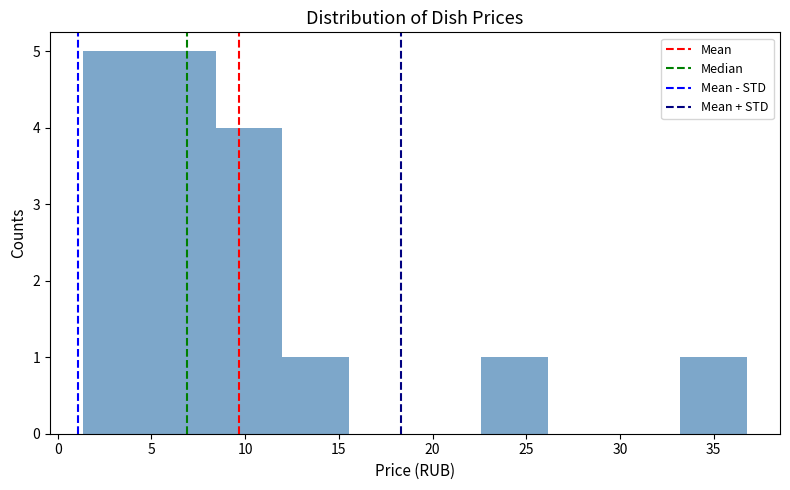

What is the height of the bar covering 5.0 to 8.5 on the x-axis? Neither the bar edges nor the heights are printed on the chart, so give them approximately, as read against the axes.

5